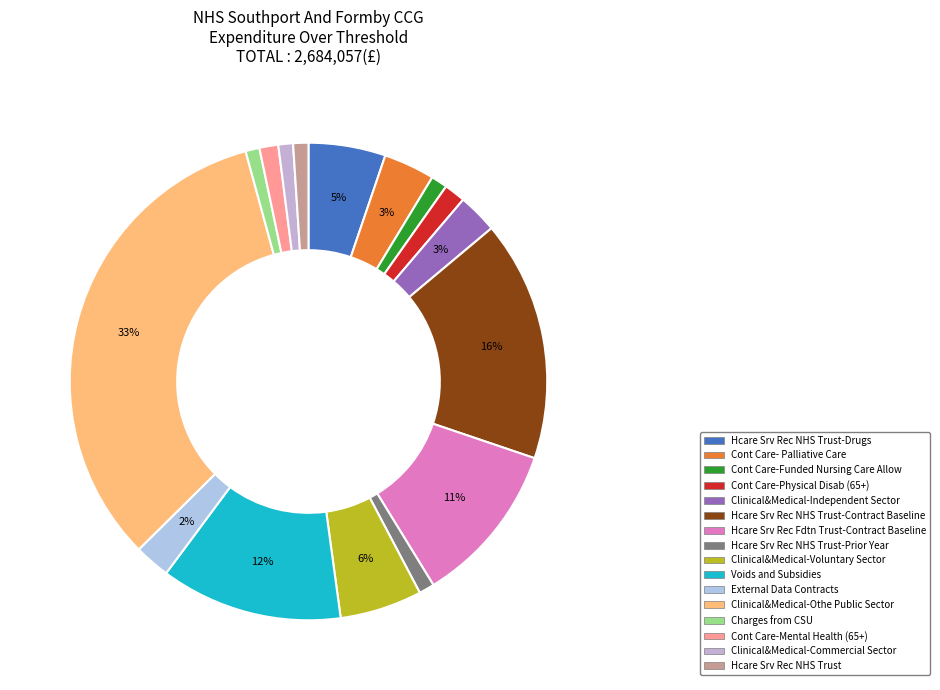

To the nearest percent, what is the average slice percentage?

6%